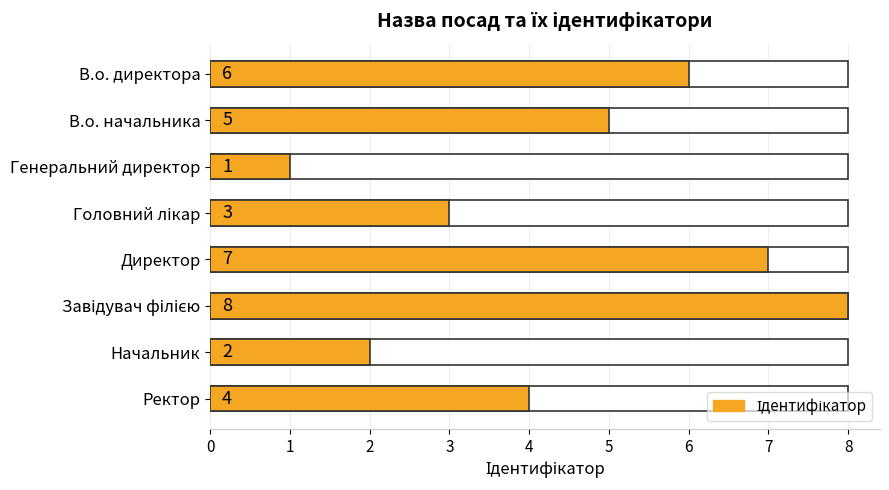

How many distinct data groups are displayed?

1